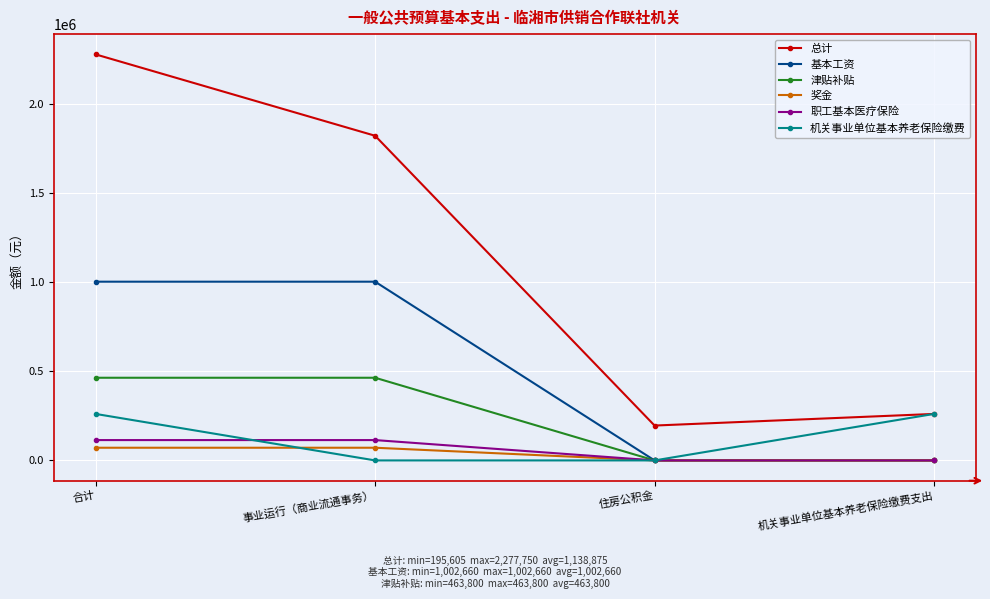

What are all the series names shown in the legend?

总计, 基本工资, 津贴补贴, 奖金, 职工基本医疗保险, 机关事业单位基本养老保险缴费